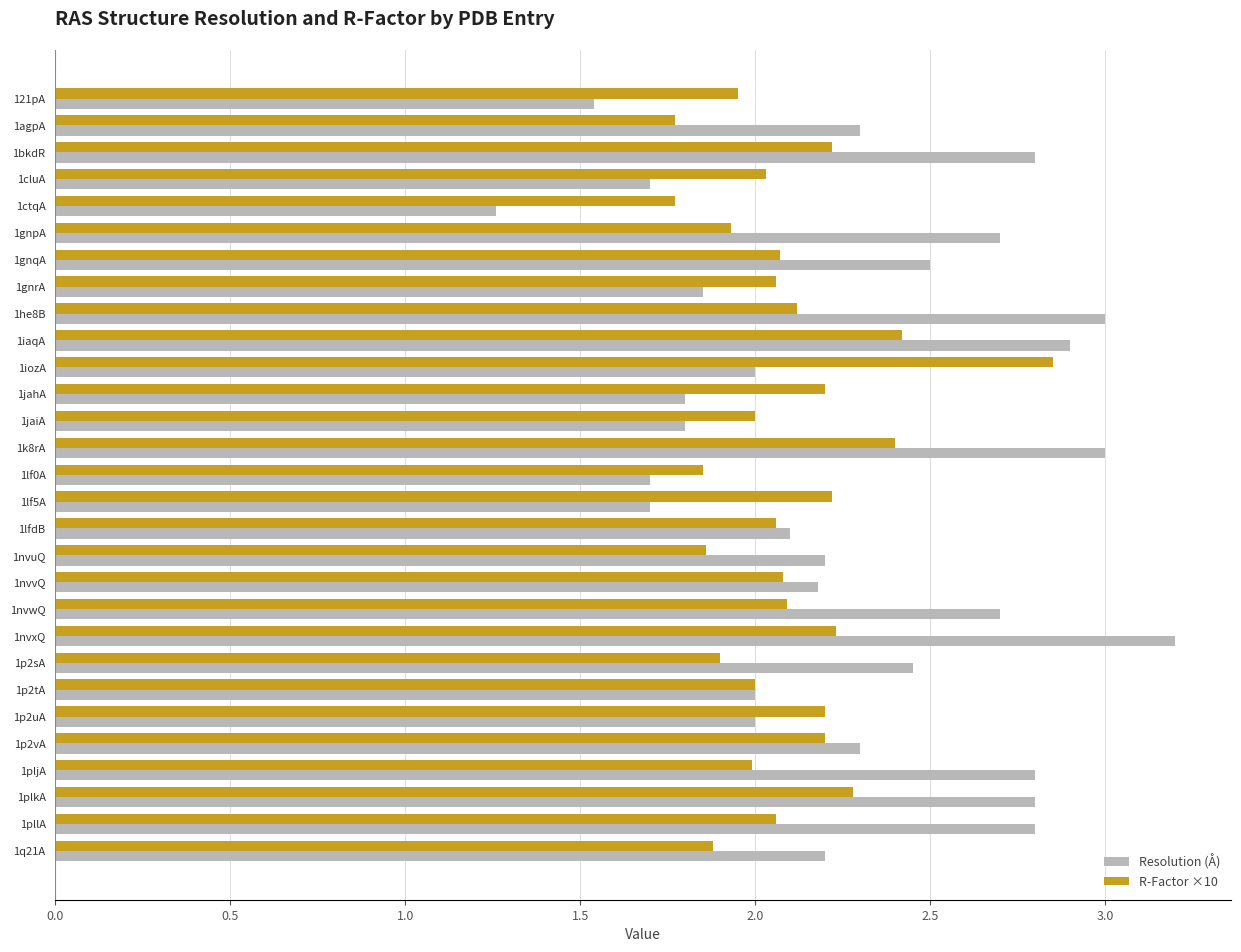

True or false: Resolution (Å) has a value of 4.6 at 1he8B.

False